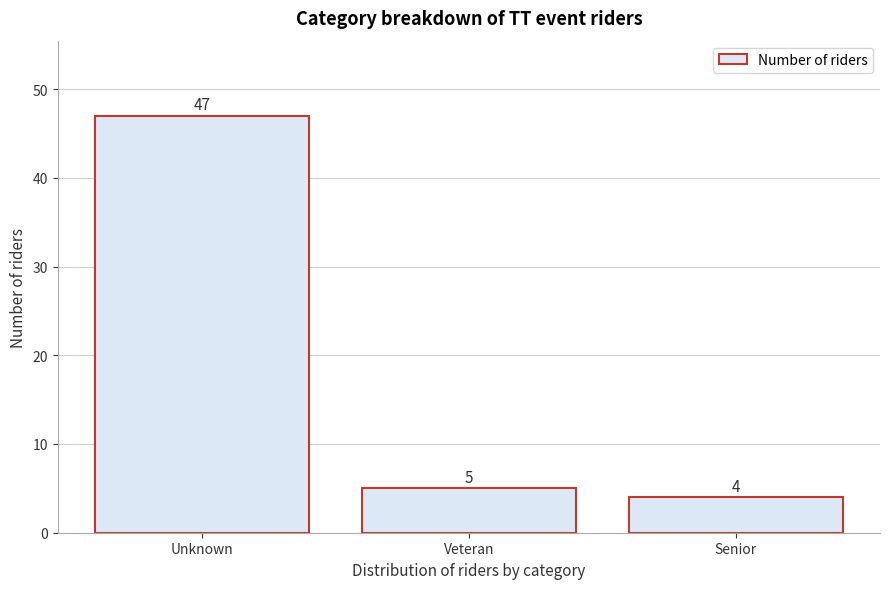

Reading left to right, extract all data points from this chart.

47	5	4